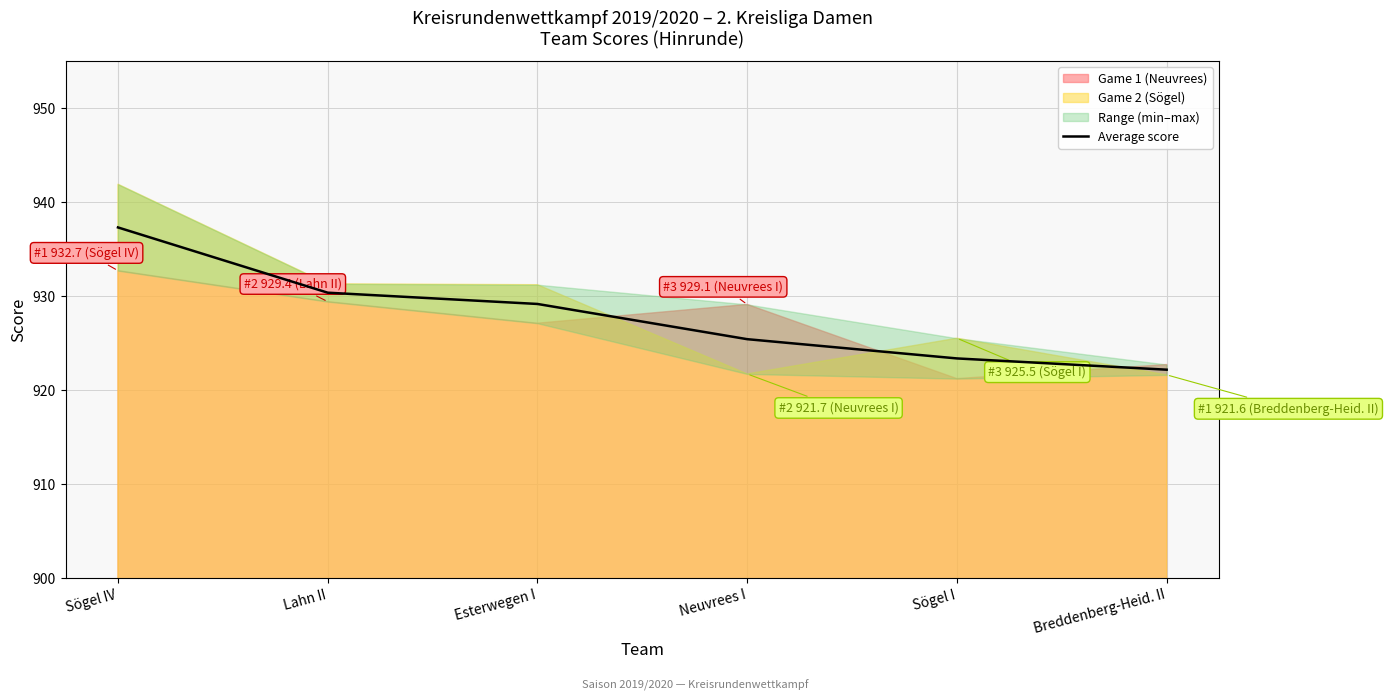

Count the number of categories in the chart.

6